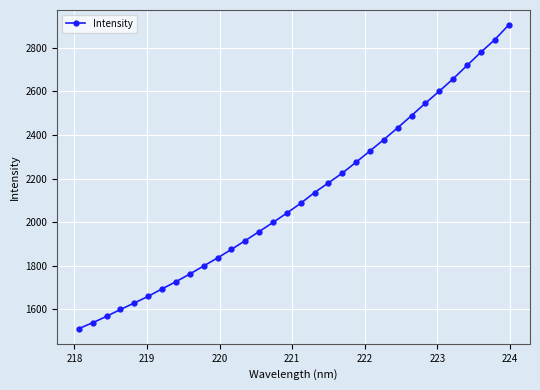

What is the sum of all values?

67681.0